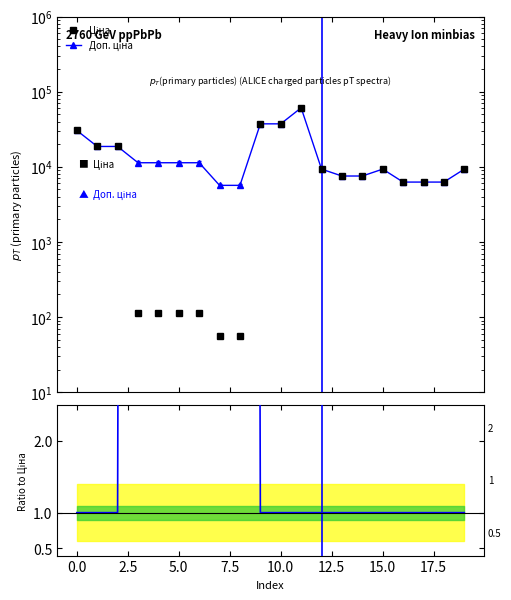

Reading right to left, extract all data points from this chart.

Ціна: 9321.4	6266.7	6266.7	6266.7	9321.4	7545.9	7545.9	9321.4	61024.7	37343.0	37343.0	56.7	56.7	113.3	113.3	113.3	113.3	18671.5	18671.5	30512.3
Доп. ціна: 9321.4	6266.7	6266.7	6266.7	9321.4	7545.9	7545.9	9321.4	61024.7	37343.0	37343.0	5667.0	5667.0	11334.0	11334.0	11334.0	11334.0	18671.5	18671.5	30512.3
Ratio to Ціна: 1.0	1.0	1.0	1.0	1.0	1.0	1.0	1.0	1.0	1.0	1.0	100.0	100.0	100.0	100.0	100.0	100.0	1.0	1.0	1.0